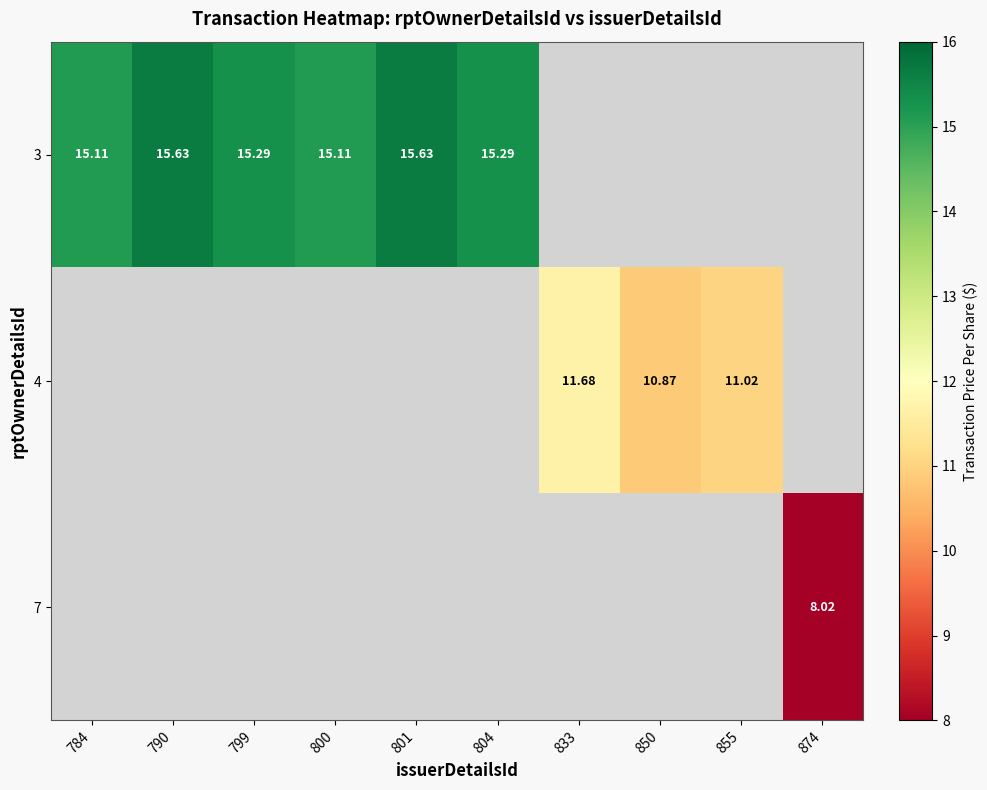

At which category does the chart reach its minimum across all series?

874